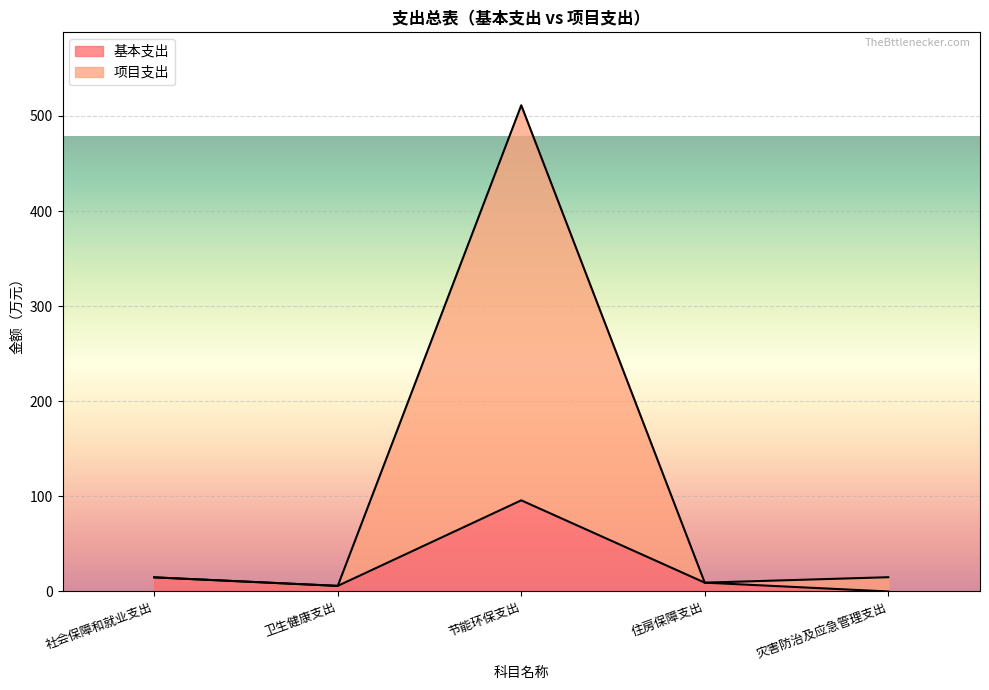

True or false: 基本支出 and 项目支出 intersect in this chart.

False